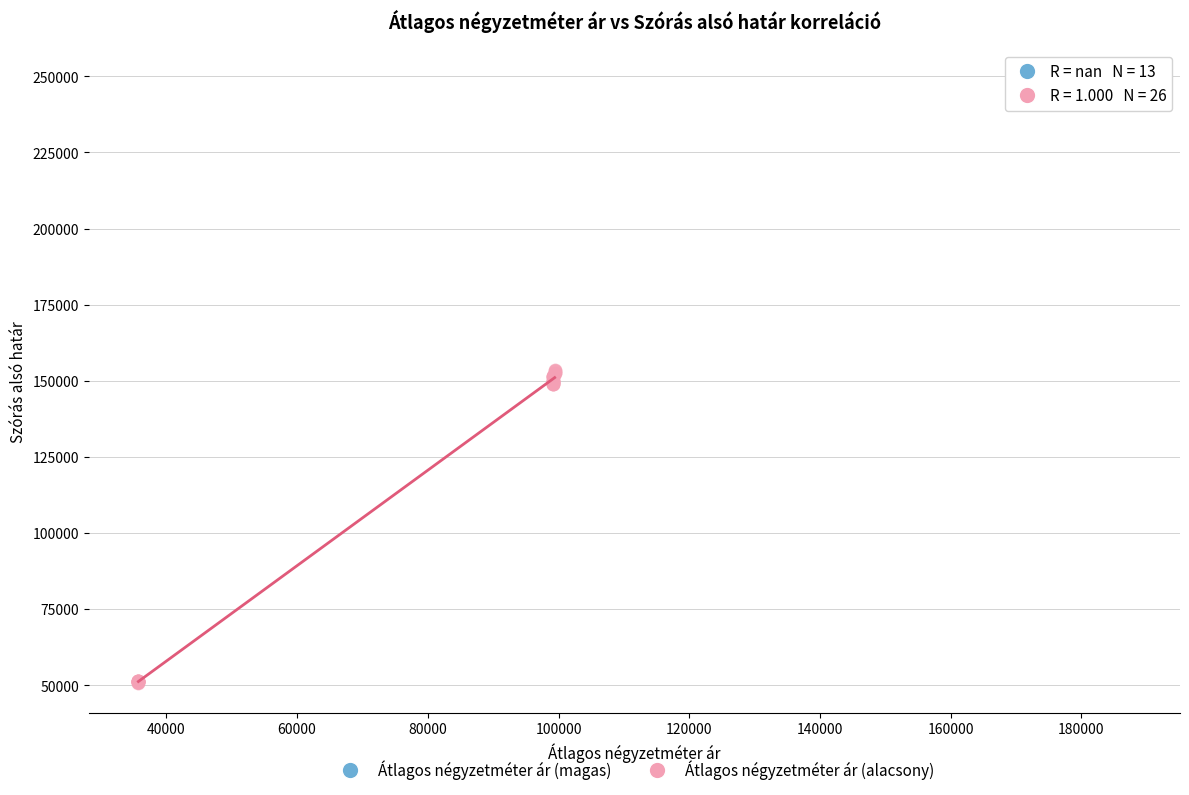

Which series reaches the maximum Y coordinate?

Átlagos négyzetméter ár (magas)